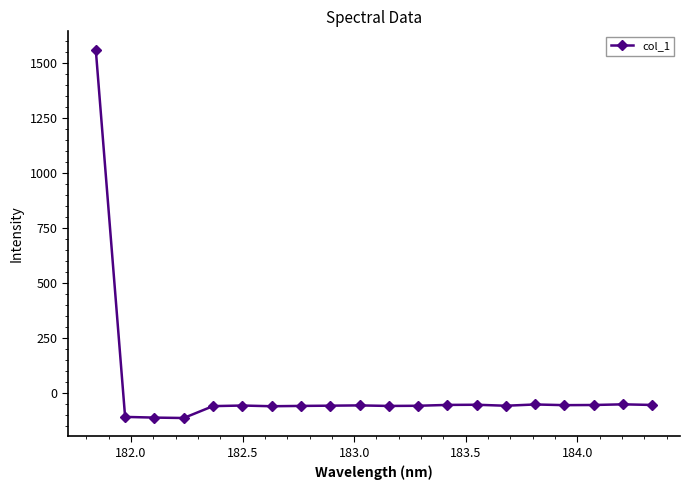

True or false: the data has more than 1 interior local peaks.

True